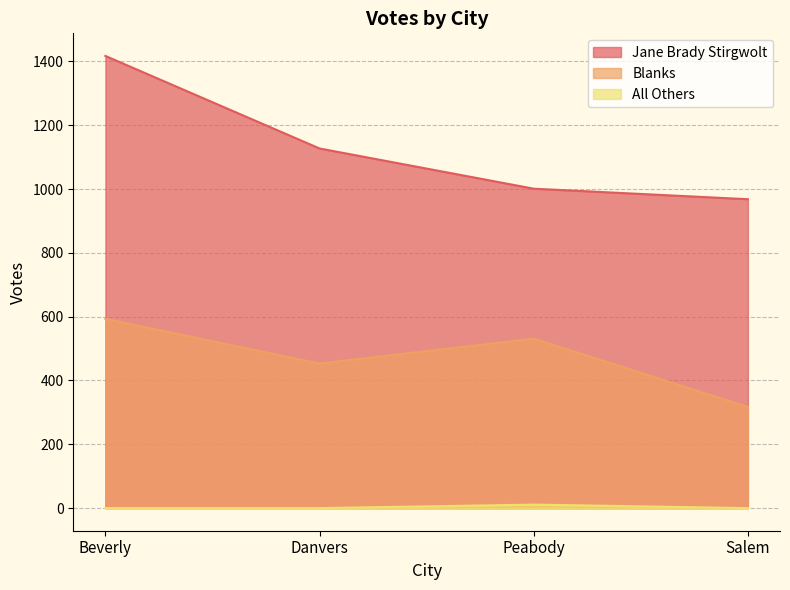

At Beverly, list the series in order from smallest to largest.

All Others, Blanks, Jane Brady Stirgwolt